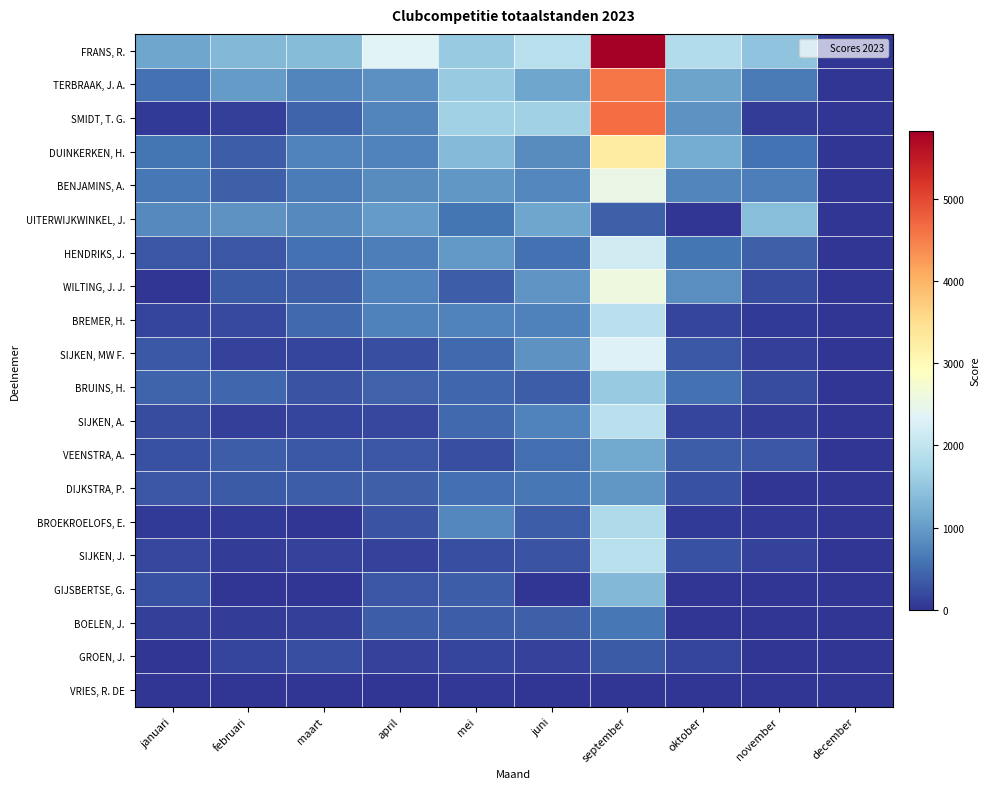

Between januari and mei, which is larger?

mei